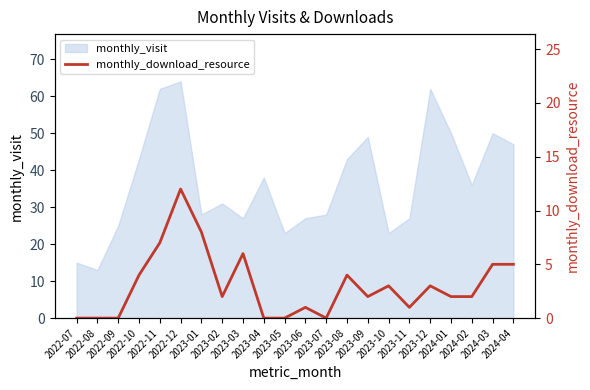

Reading left to right, transcribe all the data shown in this chart.

2022-07=0	2022-08=0	2022-09=0	2022-10=4	2022-11=7	2022-12=12	2023-01=8	2023-02=2	2023-03=6	2023-04=0	2023-05=0	2023-06=1	2023-07=0	2023-08=4	2023-09=2	2023-10=3	2023-11=1	2023-12=3	2024-01=2	2024-02=2	2024-03=5	2024-04=5